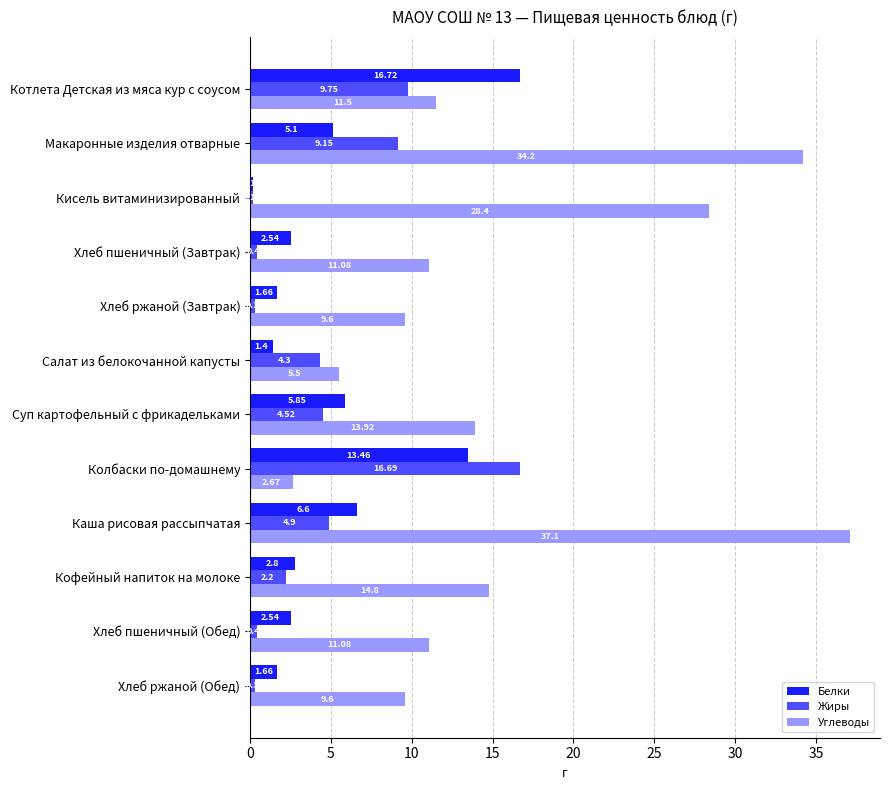

Rank the series at Макаронные изделия отварные from highest to lowest value.

Углеводы, Жиры, Белки